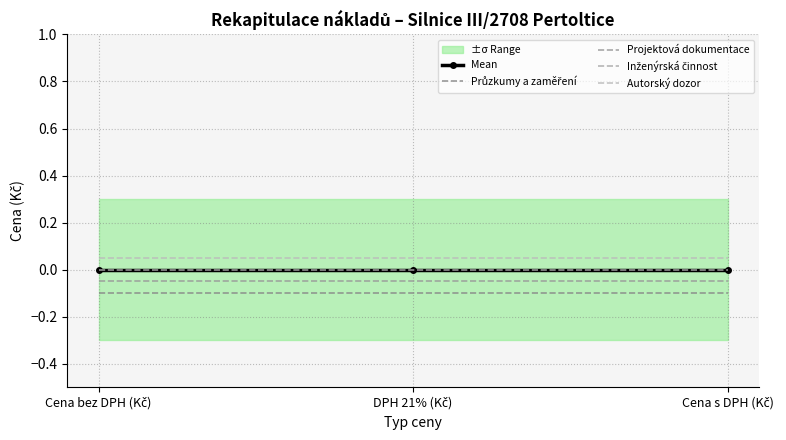

Which label corresponds to the smallest value in the chart?

Cena bez DPH (Kč)